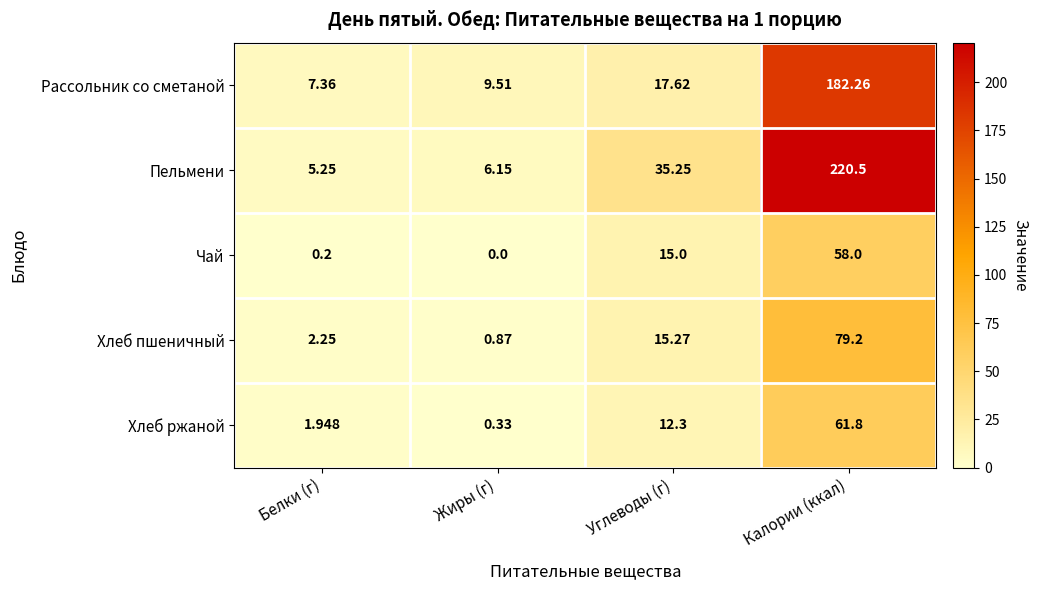

How many distinct data groups are displayed?

5